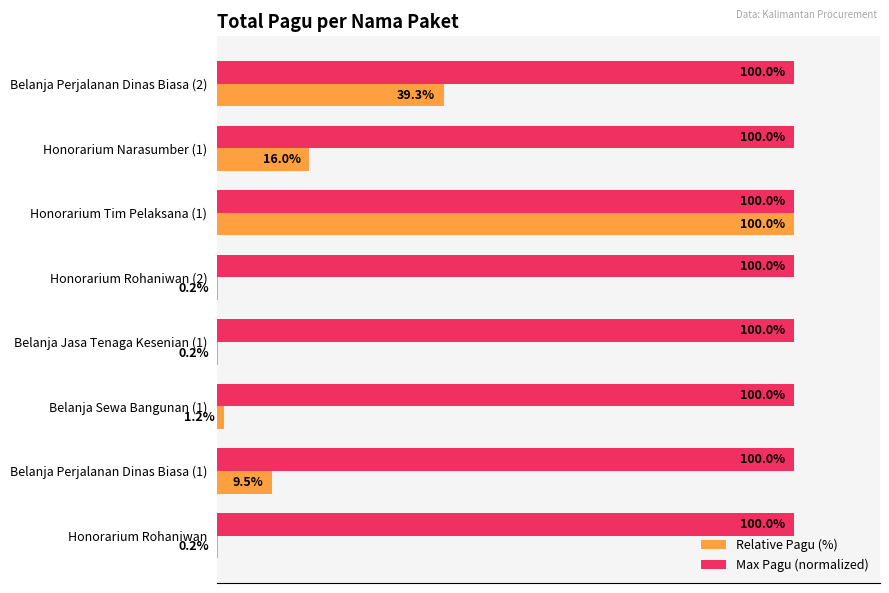

Which category has the highest value in the Relative Pagu (%) series?

Honorarium Tim Pelaksana (1)